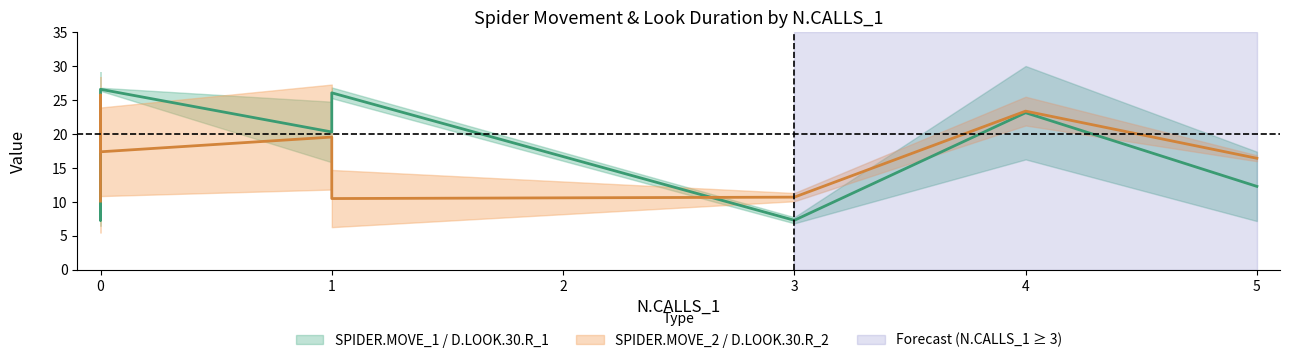

At which label does SPIDER.MOVE_1 first exceed 21?

1